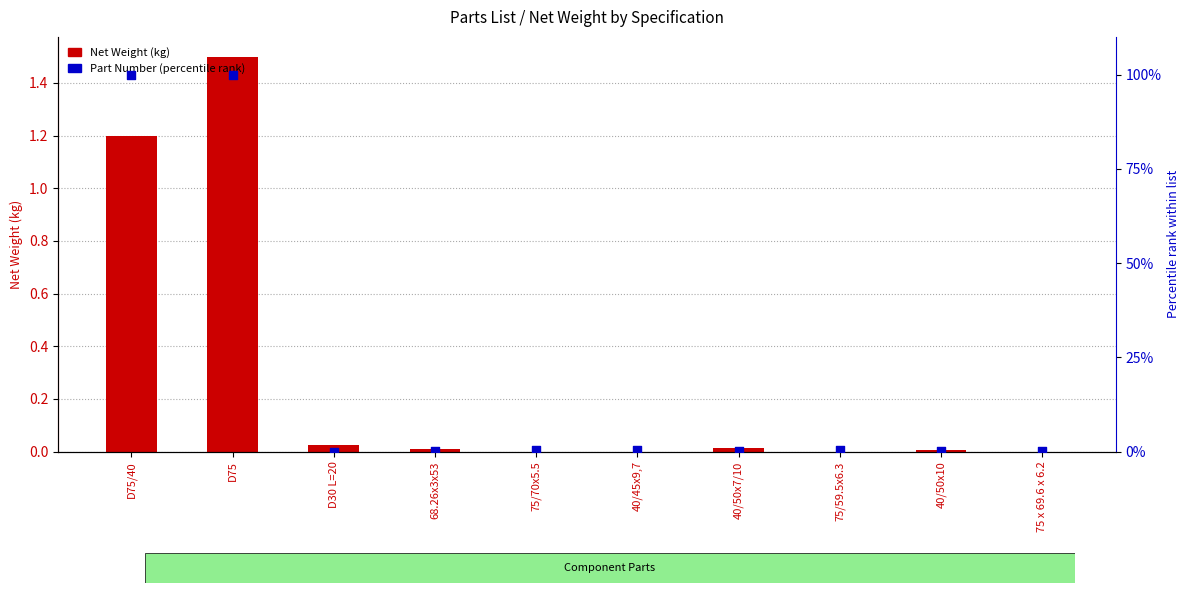

Is the value of Part Number (percentile rank) at D75/40 greater than the value of Net Weight (kg) at 40/50x7/10?

Yes